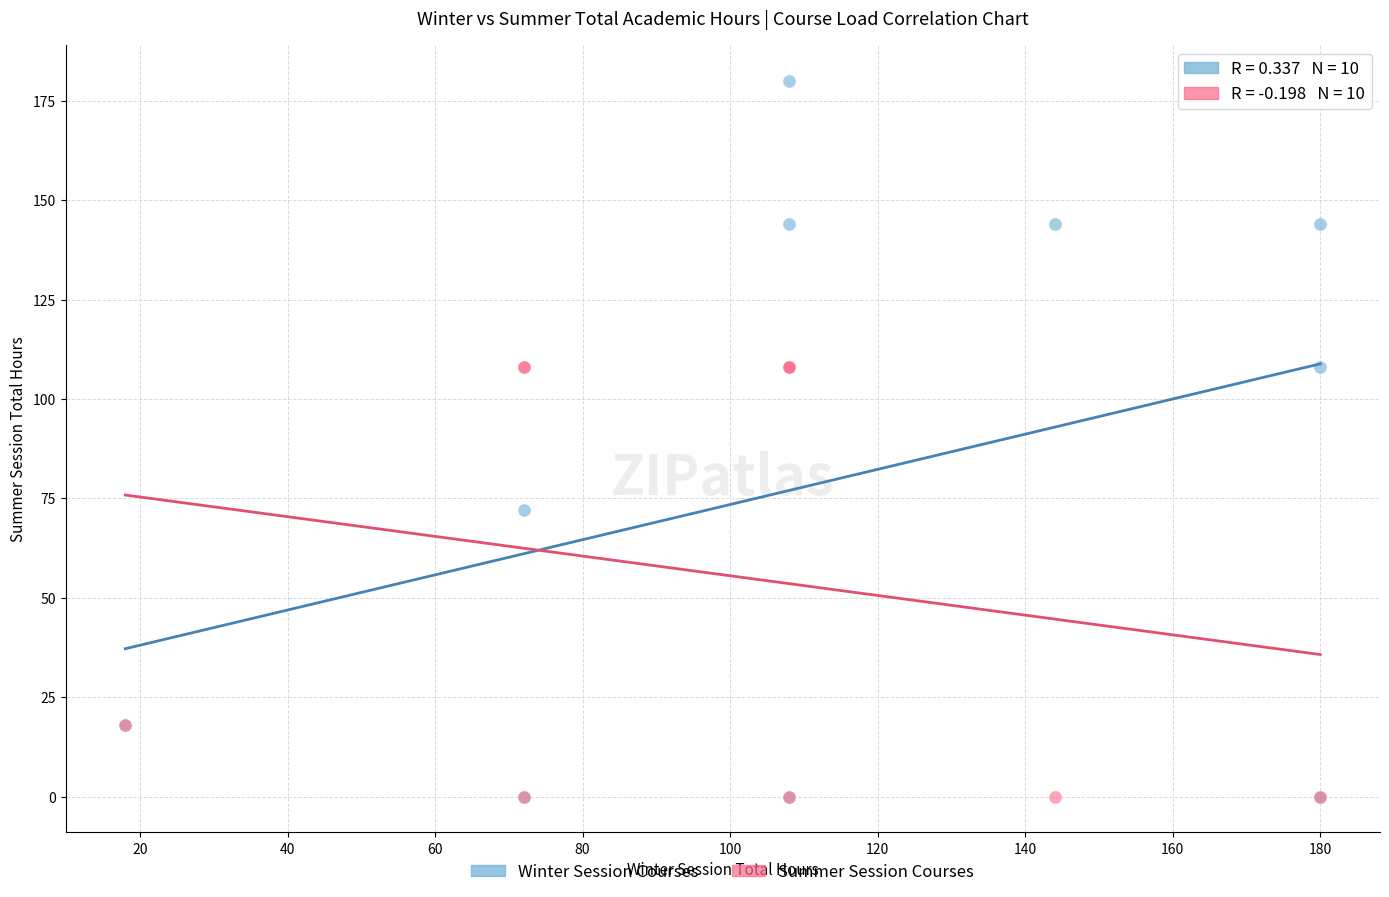

Which series has the largest Y range (max minus min)?

Winter Session Courses